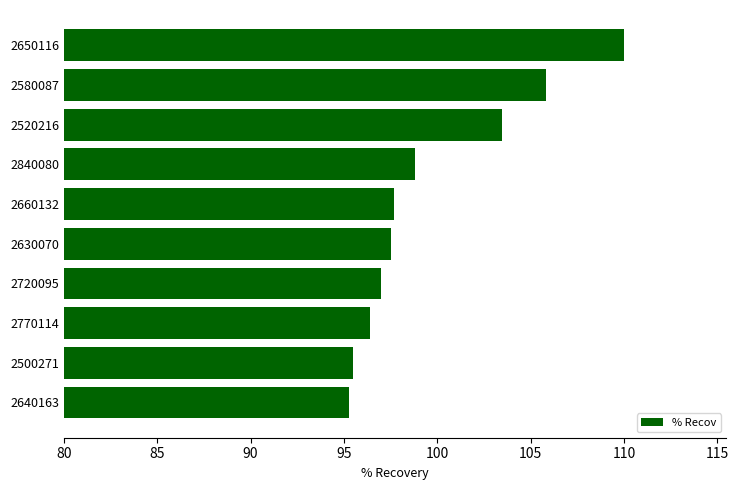

What is the change in value from 2500271 to 2630070?

+2.0